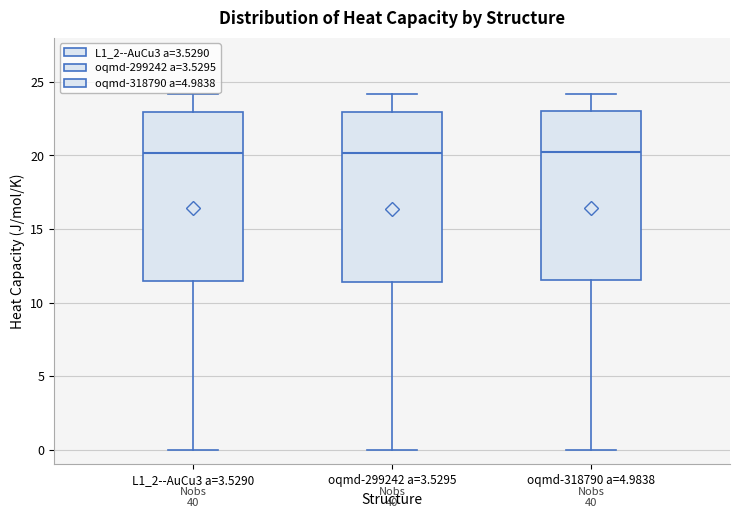

Reading left to right, transcribe this box plot: for each box, give where its median line is, the range the box spans, and where its two whiskers end, as read against the y-axis. The values are not printed on the chart, so give them approximately, as read against the axis.

L1_2--AuCu3 a=3.5290: median 20.0, box 11.5 to 23.0, whiskers 0.0 to 24.0
oqmd-299242 a=3.5295: median 20.0, box 11.5 to 23.0, whiskers 0.0 to 24.0
oqmd-318790 a=4.9838: median 20.0, box 11.5 to 23.0, whiskers 0.0 to 24.0